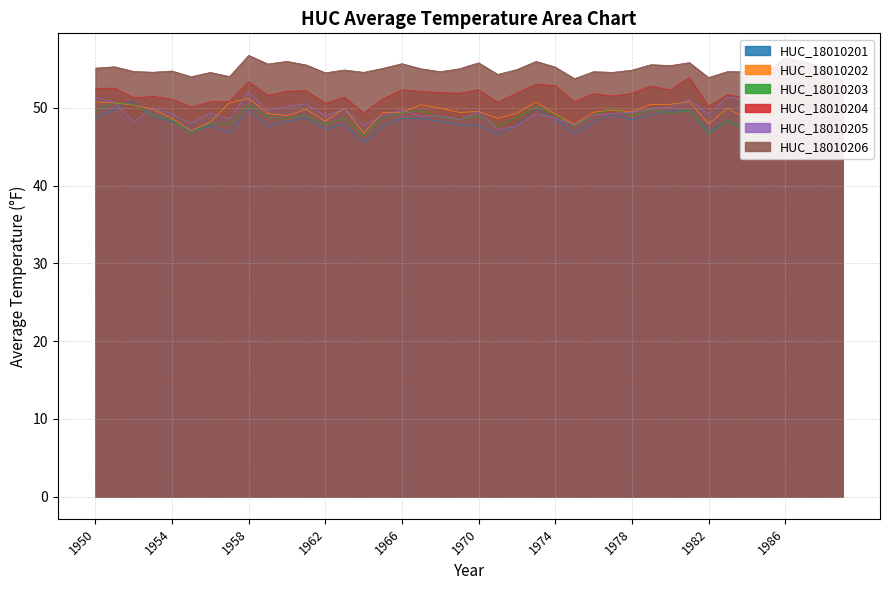

True or false: HUC_18010205 has more than 0 interior local peaks.

True